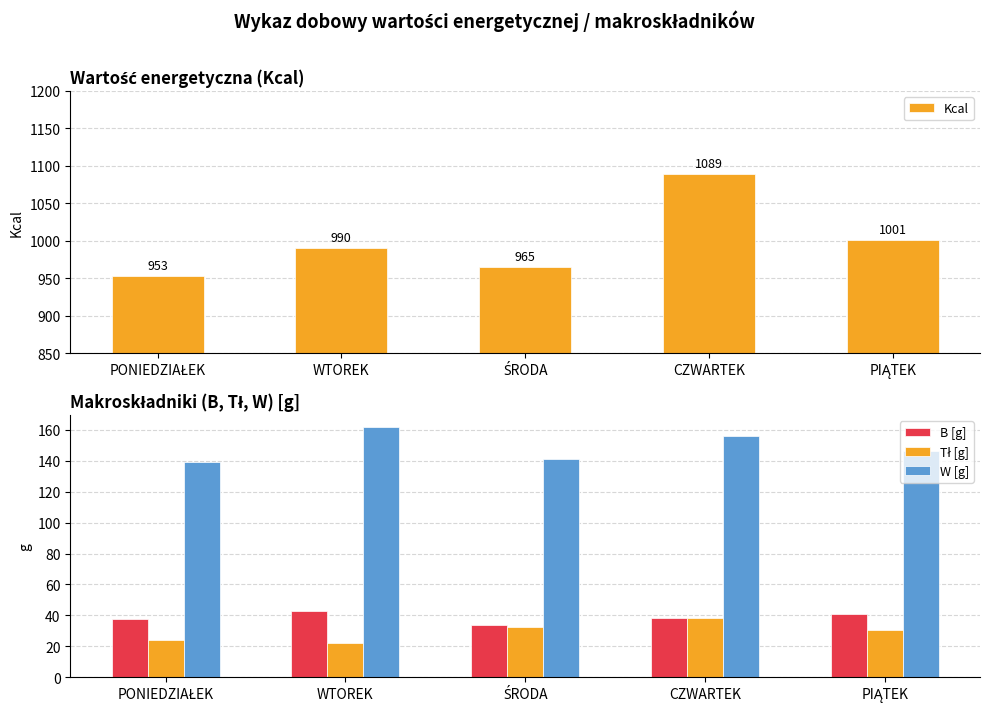

What is the label of the 4th bar from the right?

WTOREK